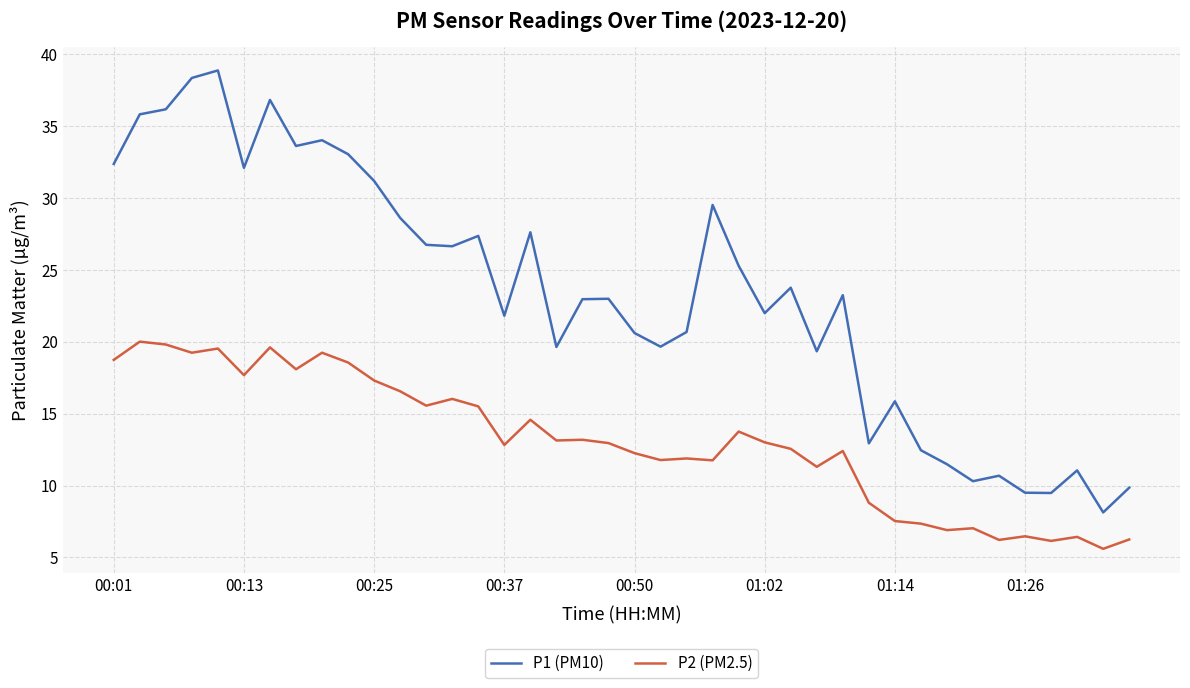

How many lines are shown in the chart?

2